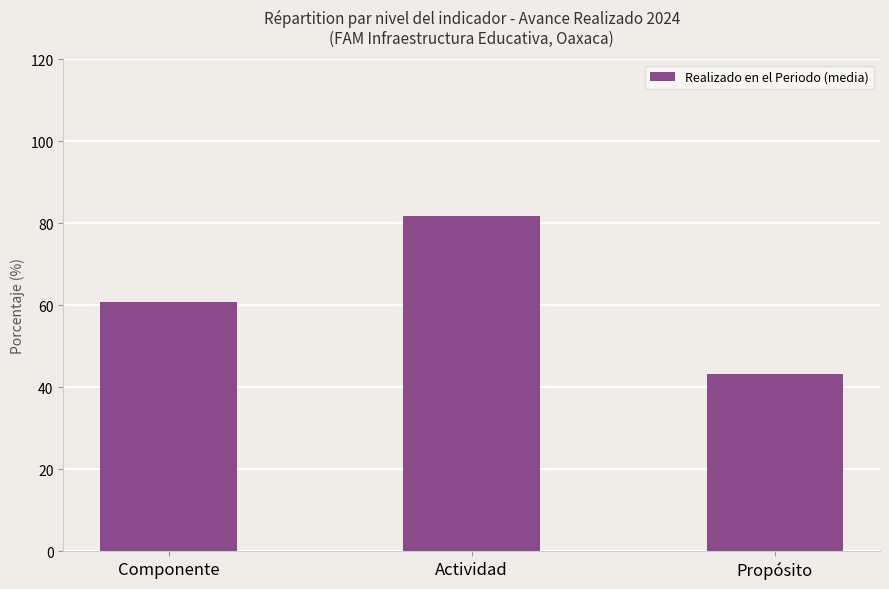

Is it true that the value at Propósito is 26.0?

False